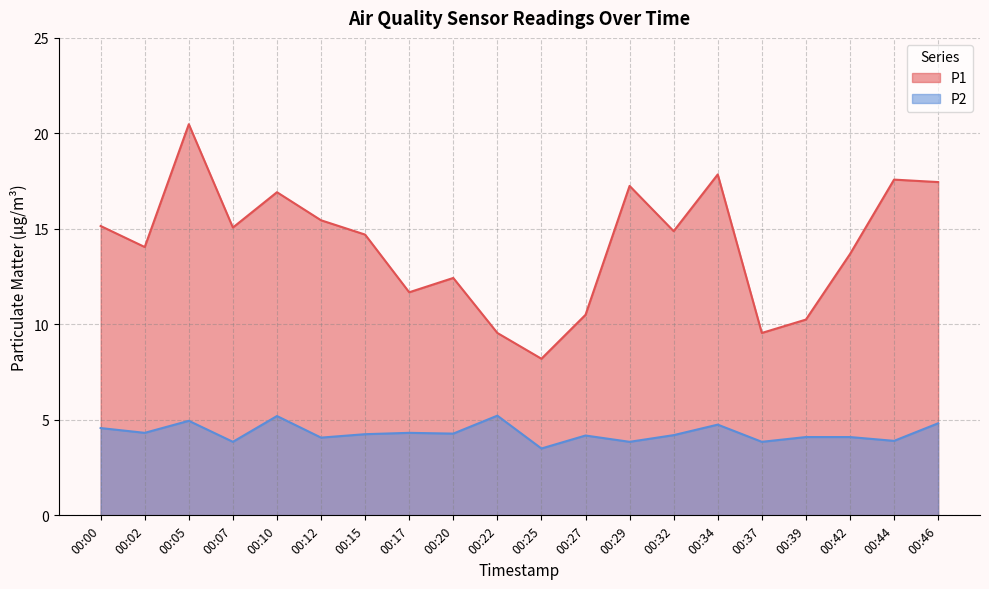

What is the sum of all P1 values?

282.7